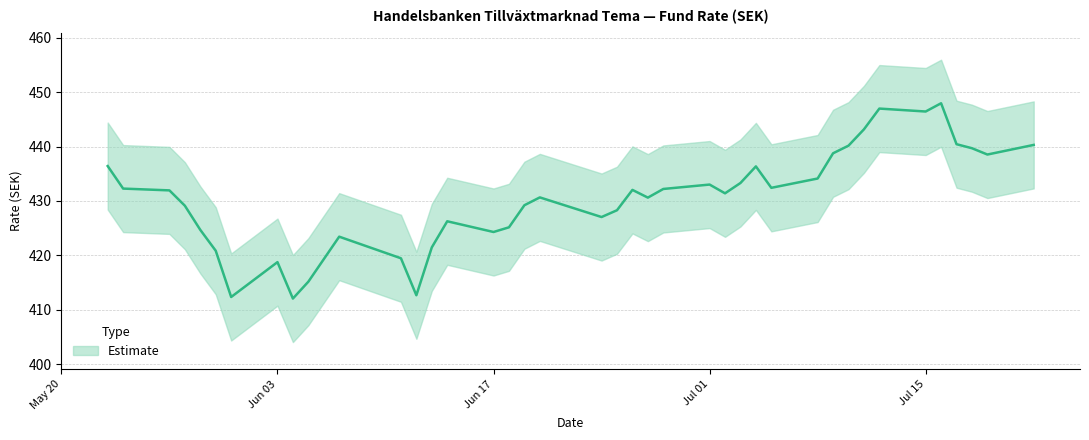

What is the difference between the values at 19.07.2024 and 17.07.2024?

1.9